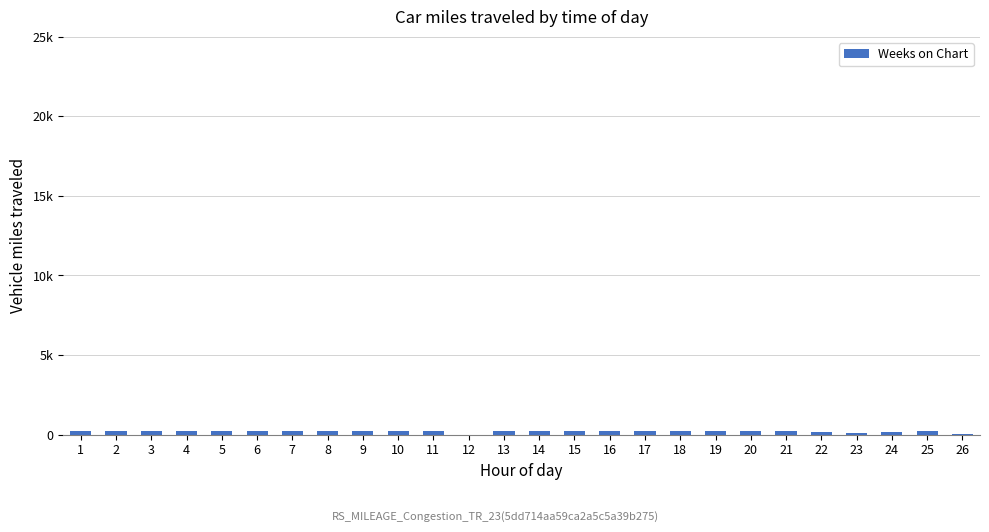

Reading right to left, list all the values displayed in this chart.

21	240	171	110	180	234	238	240	240	240	240	238	240	240	1	238	240	238	240	240	240	240	240	238	240	238